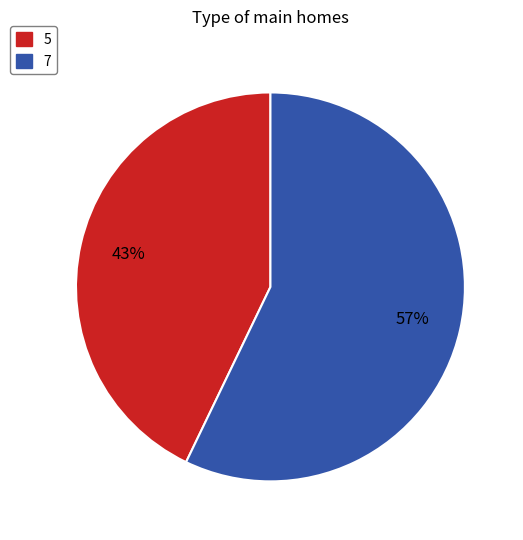

To the nearest percent, what percentage of the pie is 5?

43%